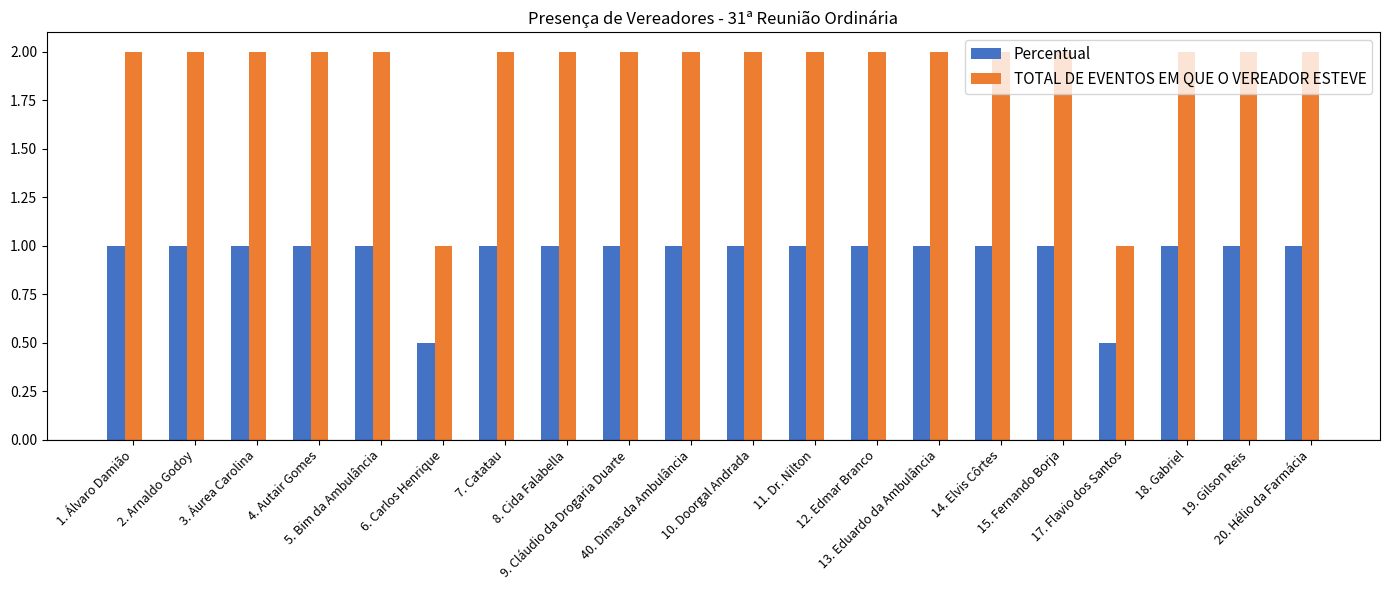

Reading right to left, extract all data points from this chart.

Percentual: 20. Hélio da Farmácia=1.0	19. Gilson Reis=1.0	18. Gabriel=1.0	17. Flavio dos Santos=0.5	15. Fernando Borja=1.0	14. Elvis Côrtes=1.0	13. Eduardo da Ambulância=1.0	12. Edmar Branco=1.0	11. Dr. Nilton=1.0	10. Doorgal Andrada=1.0	40. Dimas da Ambulância=1.0	9. Cláudio da Drogaria Duarte=1.0	8. Cida Falabella=1.0	7. Catatau=1.0	6. Carlos Henrique=0.5	5. Bim da Ambulância=1.0	4. Autair Gomes=1.0	3. Áurea Carolina=1.0	2. Arnaldo Godoy=1.0	1. Álvaro Damião=1.0
TOTAL DE EVENTOS EM QUE O VEREADOR ESTEVE: 20. Hélio da Farmácia=2.0	19. Gilson Reis=2.0	18. Gabriel=2.0	17. Flavio dos Santos=1.0	15. Fernando Borja=2.0	14. Elvis Côrtes=2.0	13. Eduardo da Ambulância=2.0	12. Edmar Branco=2.0	11. Dr. Nilton=2.0	10. Doorgal Andrada=2.0	40. Dimas da Ambulância=2.0	9. Cláudio da Drogaria Duarte=2.0	8. Cida Falabella=2.0	7. Catatau=2.0	6. Carlos Henrique=1.0	5. Bim da Ambulância=2.0	4. Autair Gomes=2.0	3. Áurea Carolina=2.0	2. Arnaldo Godoy=2.0	1. Álvaro Damião=2.0